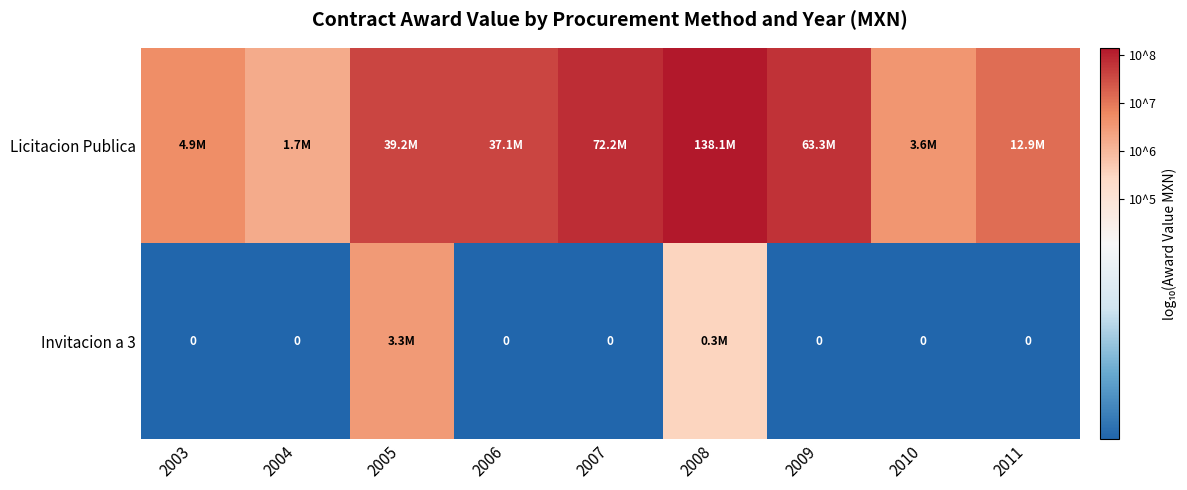

True or false: Invitacion a 3 has a value of 1.4 at 2008.

False